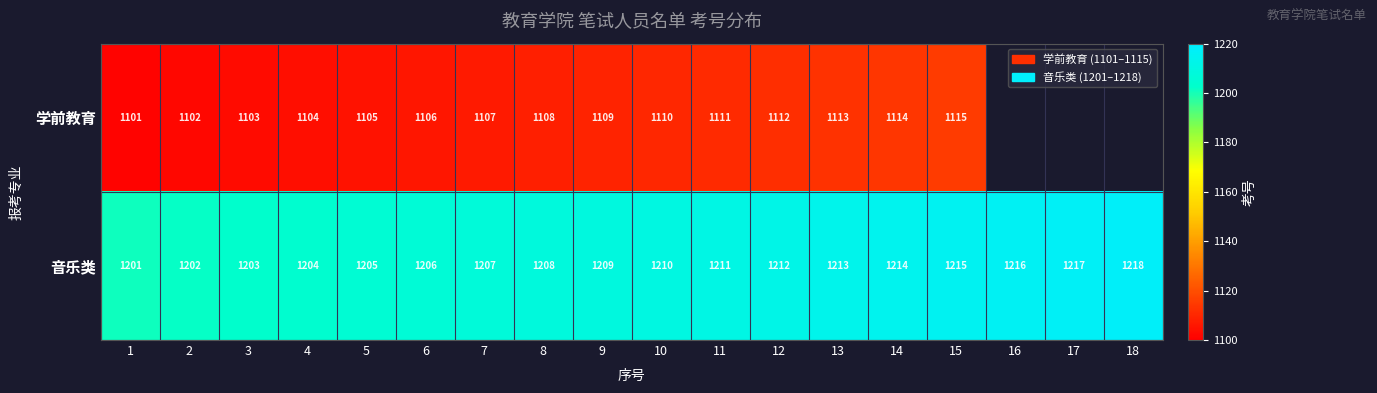

Rank the series at 3 from lowest to highest value.

学前教育, 音乐类